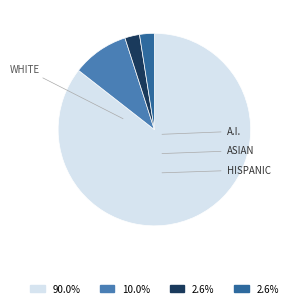

How many segments does this pie chart have?

4